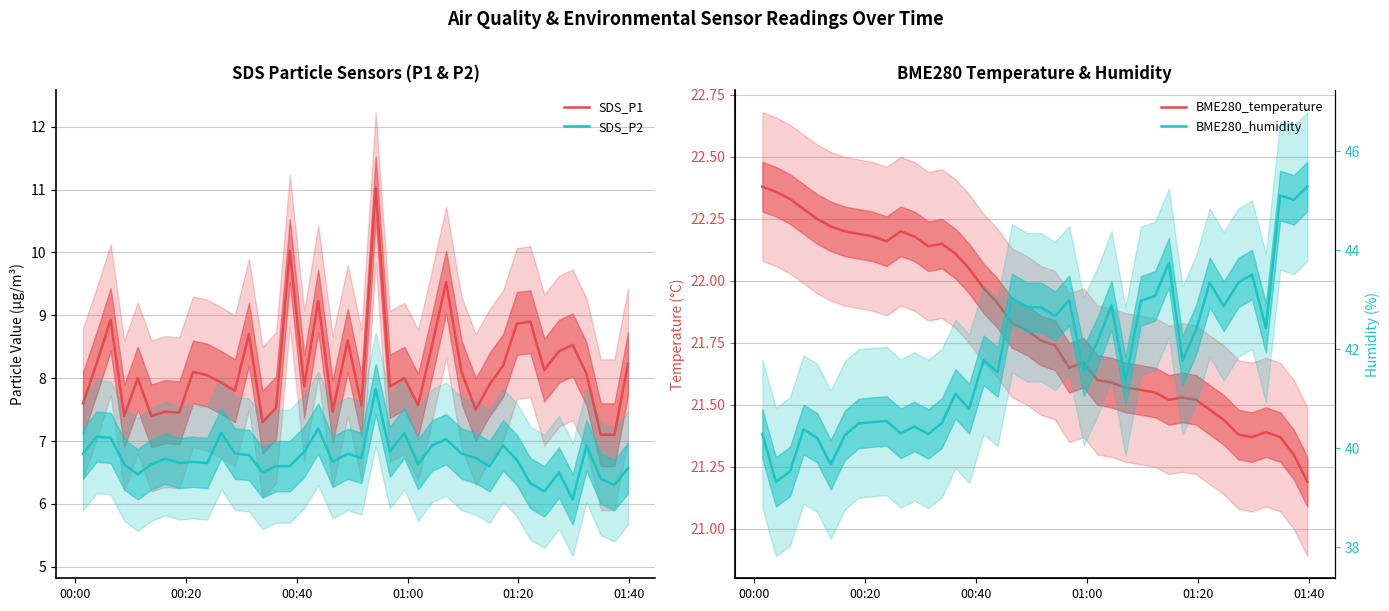

True or false: SDS_P2 and SDS_P1 intersect in this chart.

False